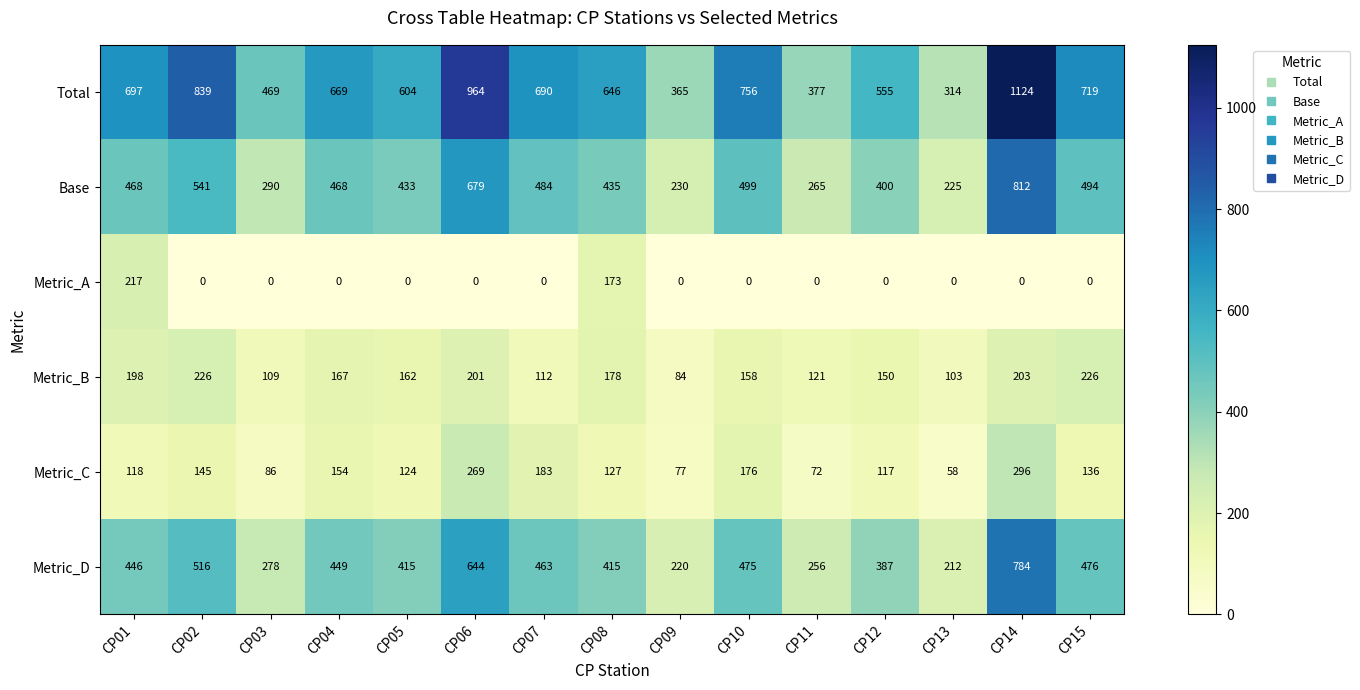

The value of Metric_D at CP08 is 565. True or false?

False